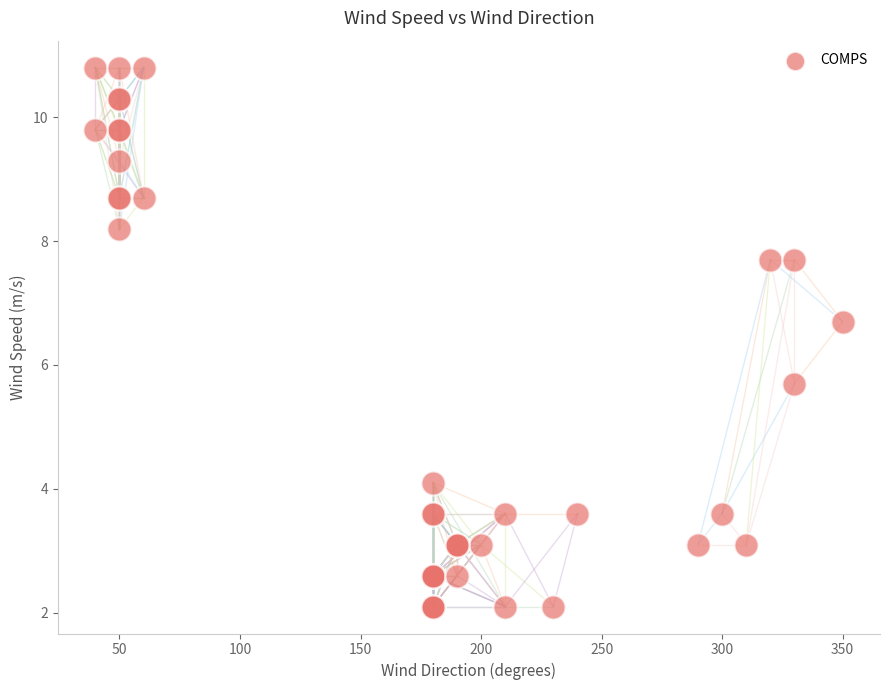

What Y value in the scatter plot is closest to 6?

5.7